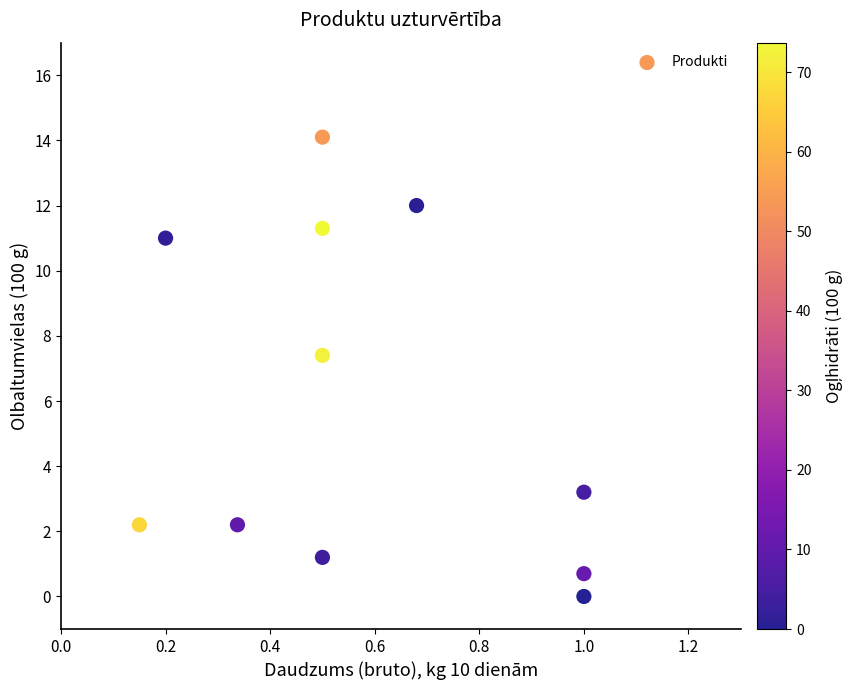

What Y value in the scatter plot is closest to 7?

7.4